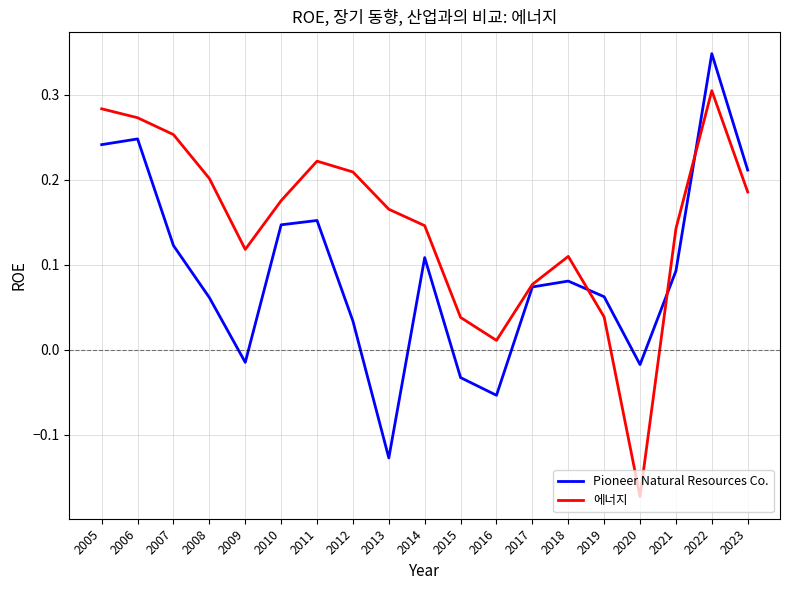

Does the chart display data point markers on the line(s)?

No